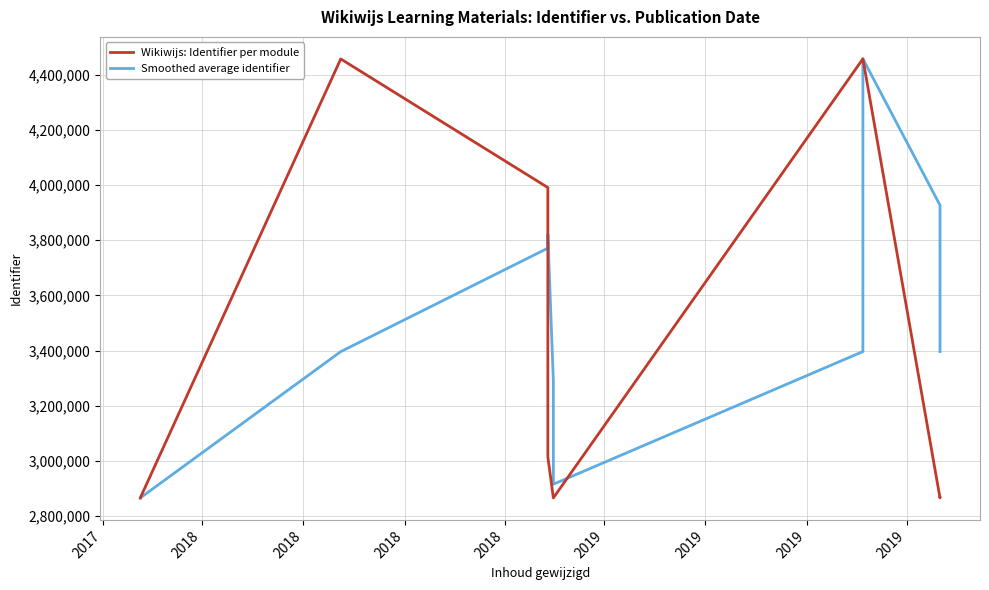

Reading left to right, list all the values displayed in this chart.

Wikiwijs: Identifier per module: 2865967.0	2865968.0	4456761.0	3990702.0	3014625.0	2866102.0	2866107.0	4457127.0	4457129.0	4457131.0	2865969.0	2865972.0
Smoothed average identifier: 2865967.0	2865967.5	3396232.0	3771143.7	3820696.0	3290476.3	2915611.3	3396445.3	3926787.7	4457129.0	3926743.0	3396357.3